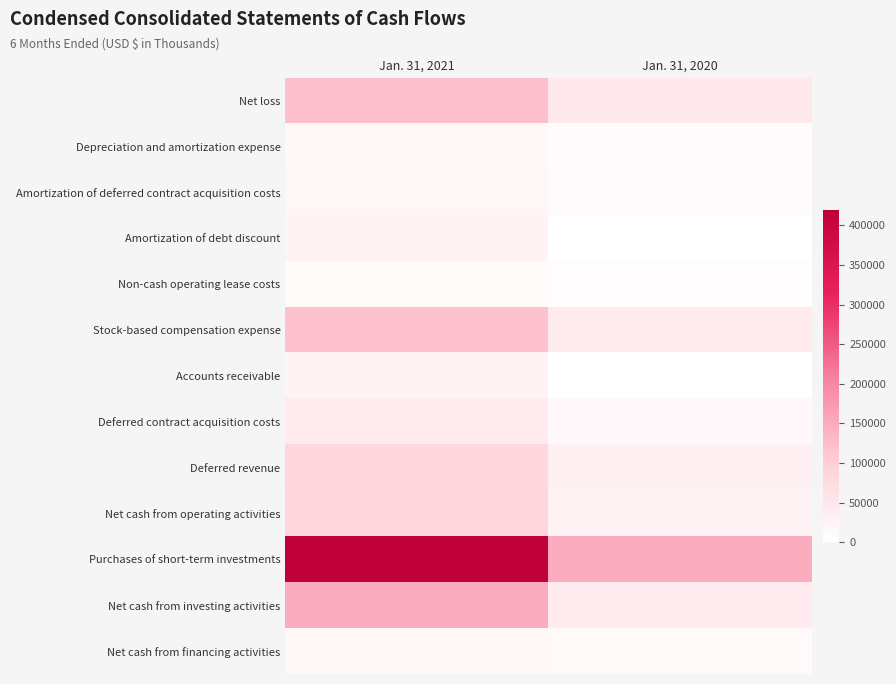

Which series has the largest total across all categories?

Purchases of short-term investments